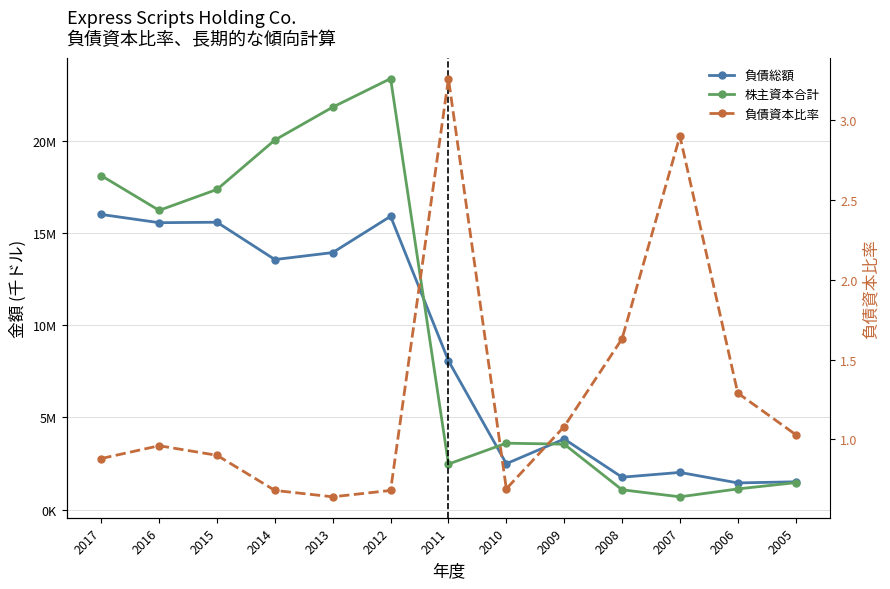

At which category does the chart reach its peak across all series?

2012